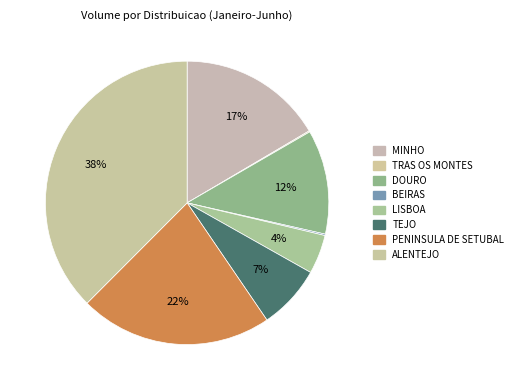

What is the largest slice in the pie chart?

ALENTEJO